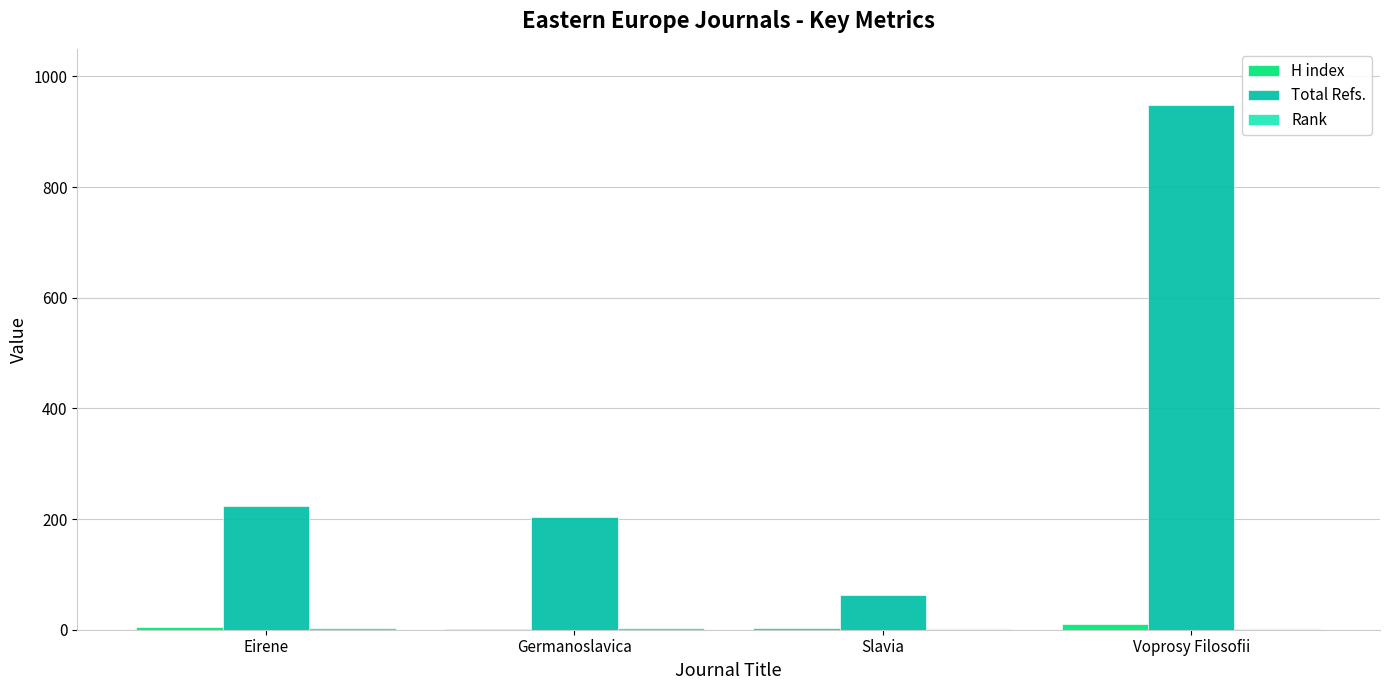

Which series has the largest total across all categories?

Total Refs.